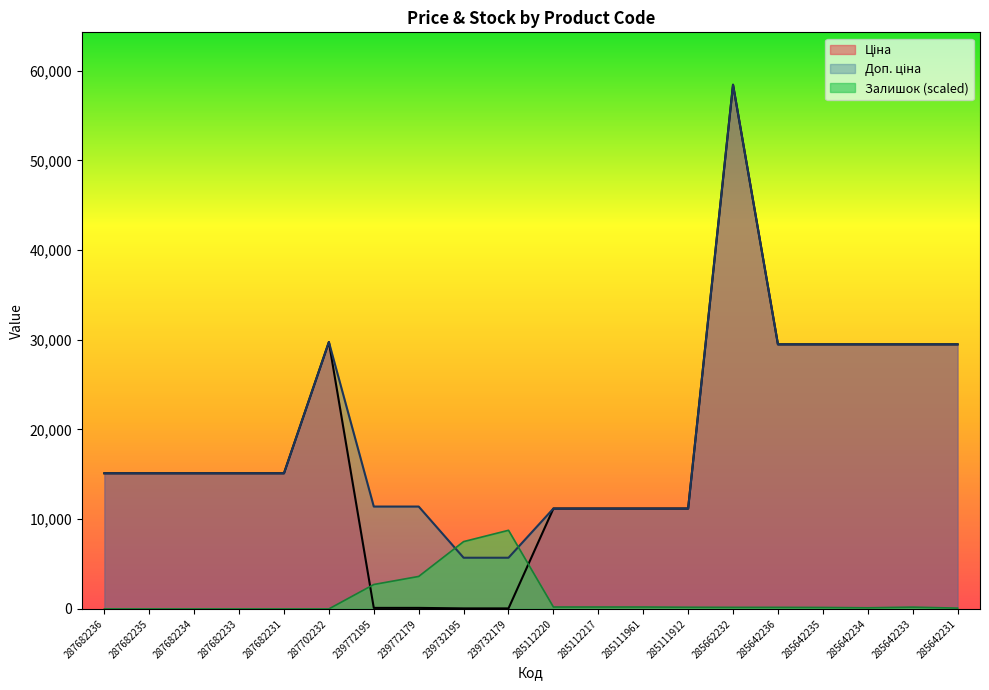

What is the difference between the maximum and minimum values in the Доп. ціна series?

52721.5